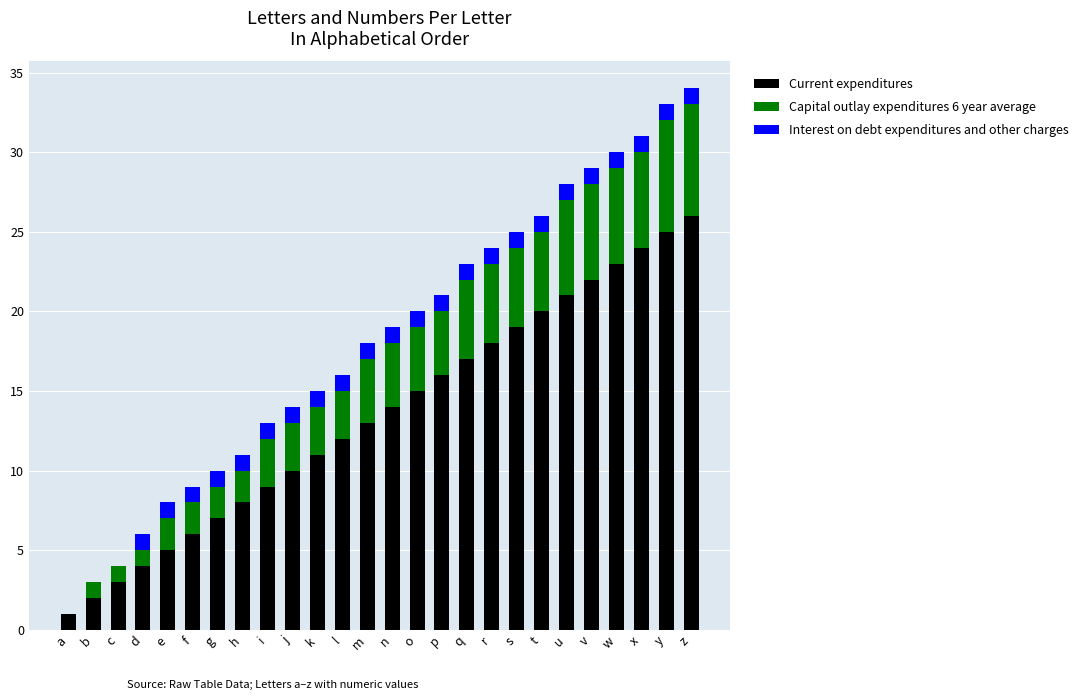

What is the total value across all series at i?

13